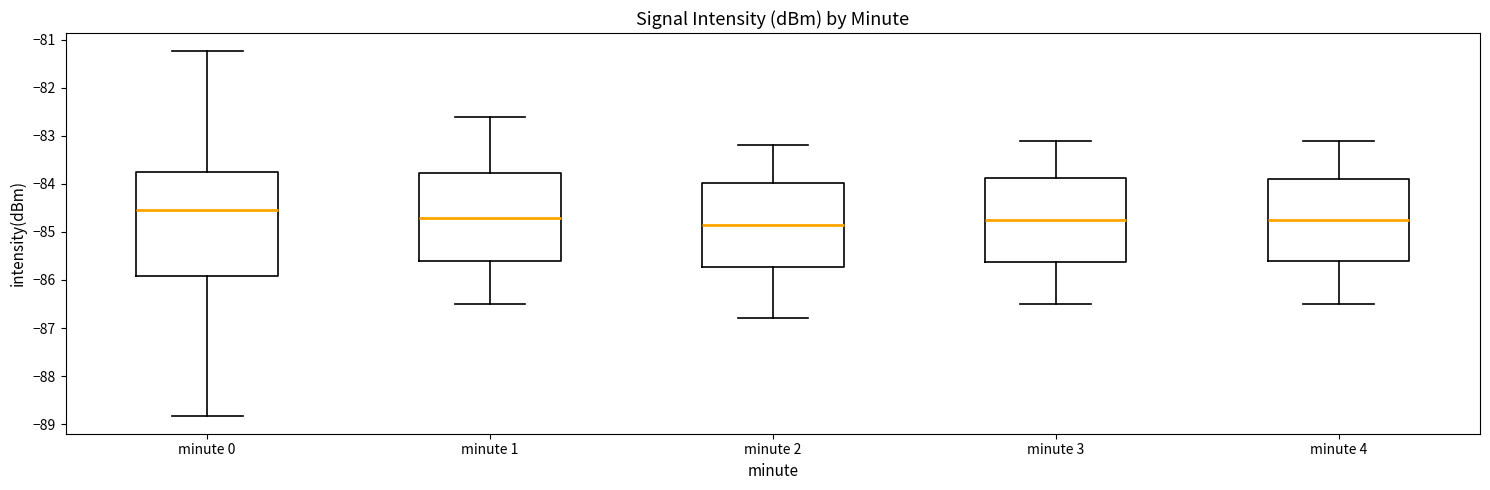

Reading left to right, read every box against the y-axis: the position of its median line, the range the box covers, and the ends of its whiskers. The values are not printed on the chart, so give them approximately, as read against the axis.

minute 0: median -84.5, box -85.9 to -83.8, whiskers -88.8 to -81.2
minute 1: median -84.7, box -85.6 to -83.8, whiskers -86.5 to -82.6
minute 2: median -84.8, box -85.7 to -84.0, whiskers -86.8 to -83.2
minute 3: median -84.7, box -85.6 to -83.9, whiskers -86.5 to -83.1
minute 4: median -84.7, box -85.6 to -83.9, whiskers -86.5 to -83.1